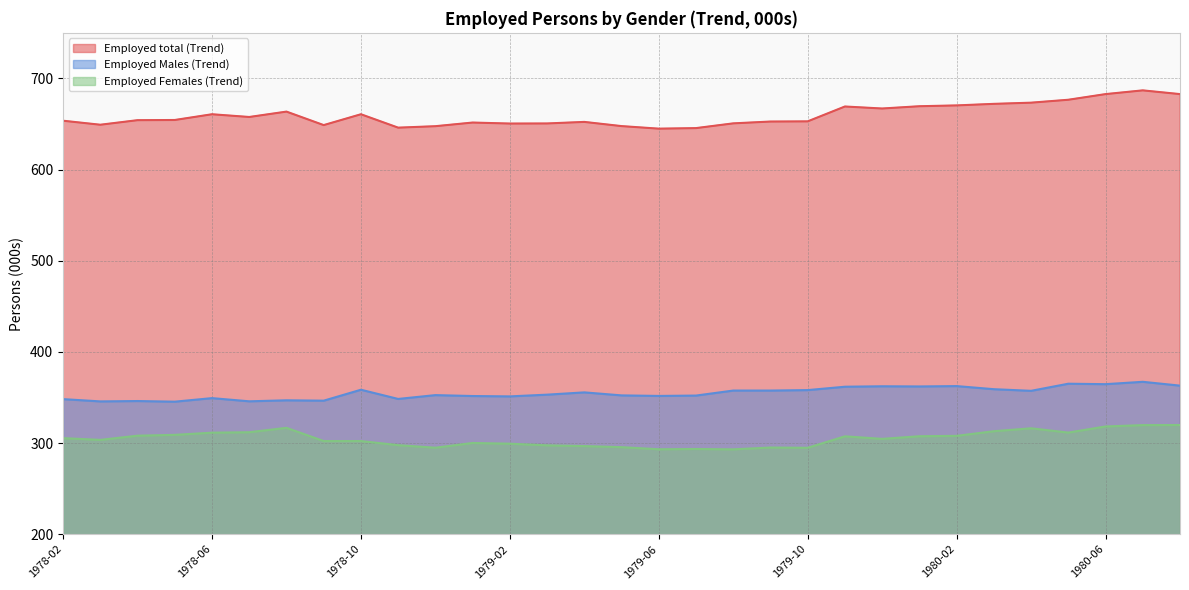

What is the label of the 29th point from the right?

1978-04